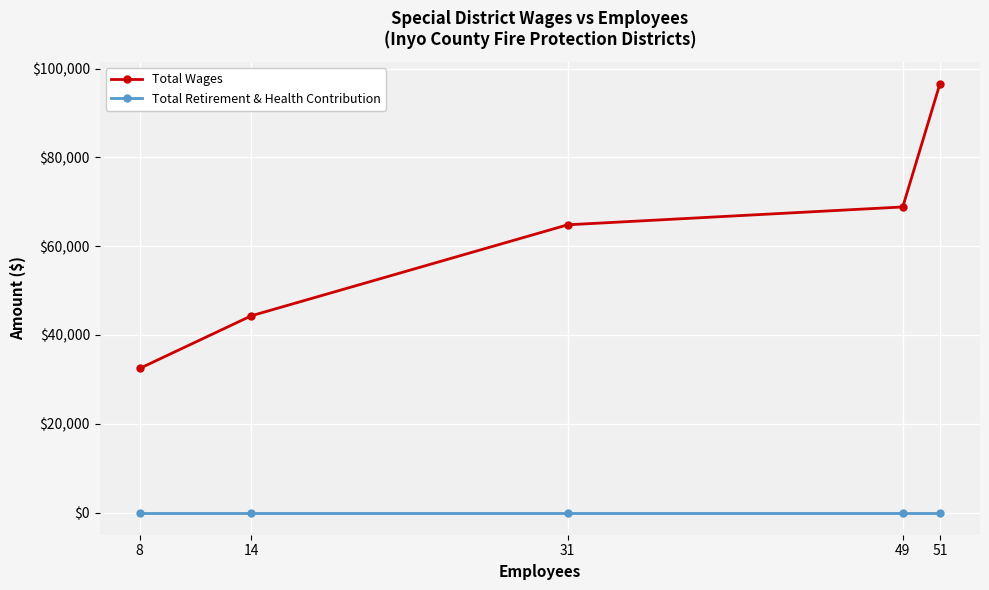

What are all the series names shown in the legend?

Total Wages, Total Retirement & Health Contribution